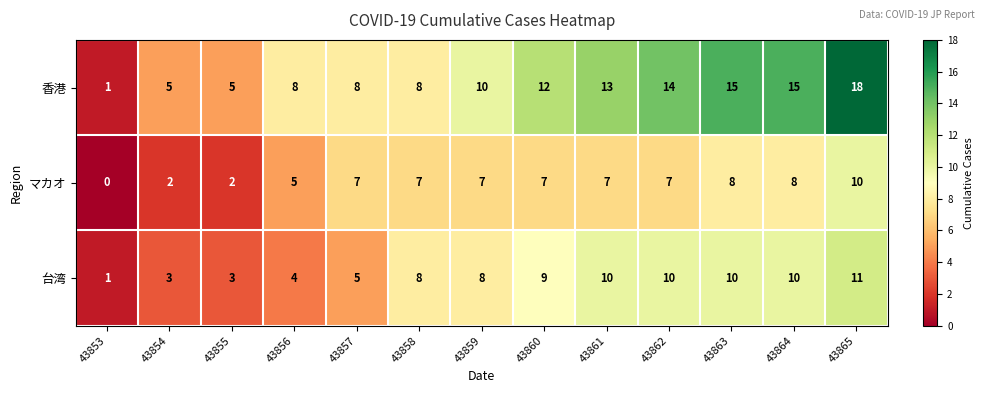

Count the number of data series in this chart.

3